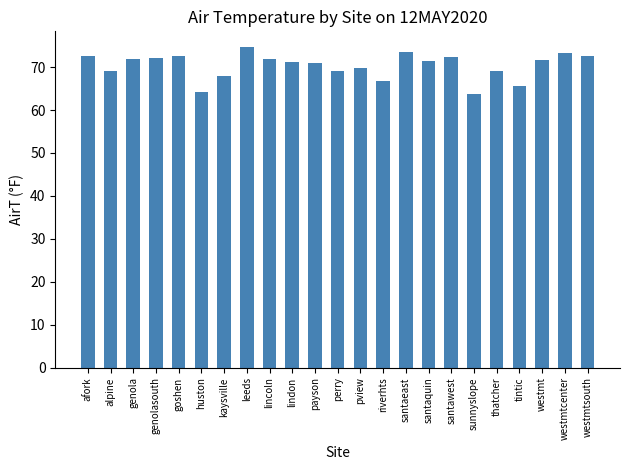

Approximately how many times larger is the value at santawest compared to genolasouth?

1.0